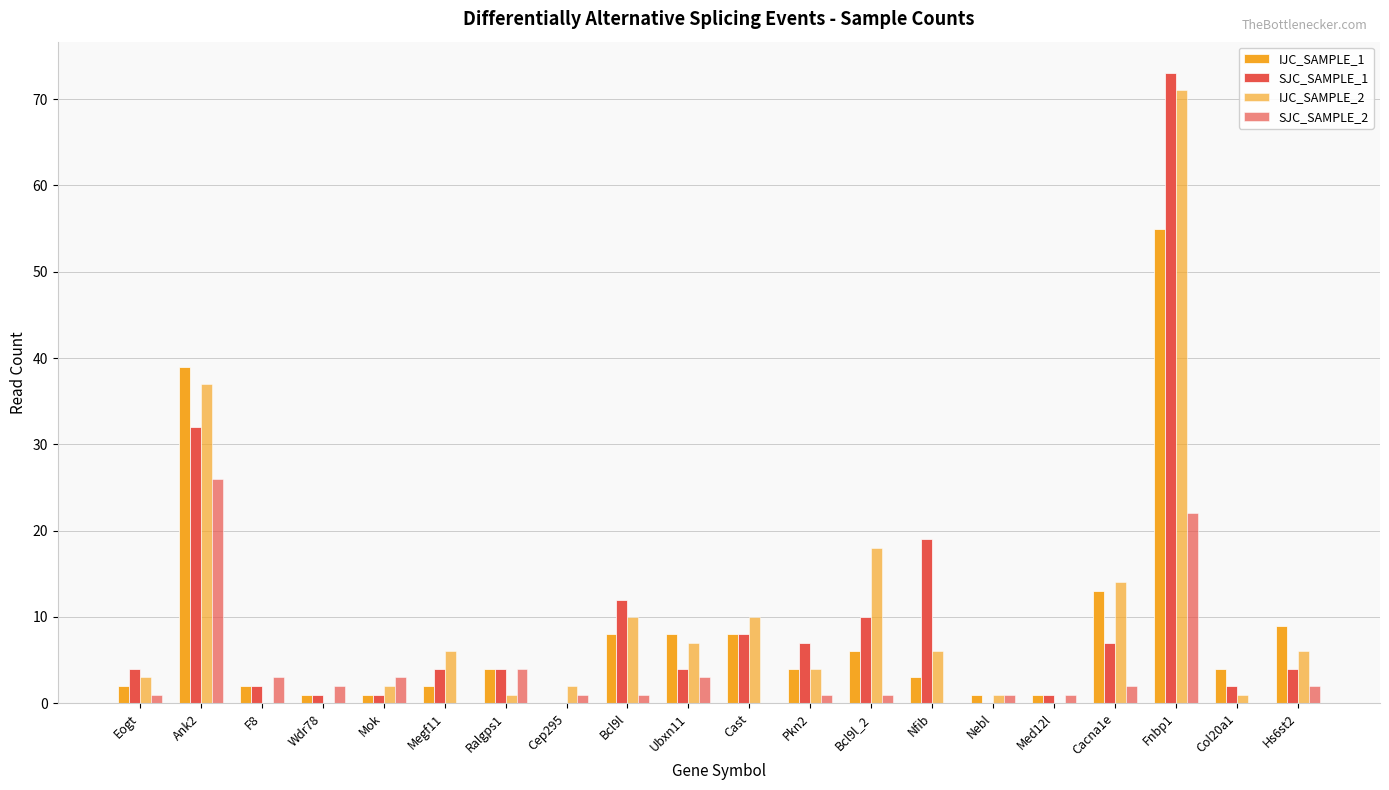

Which series has the largest range (max minus min)?

SJC_SAMPLE_1